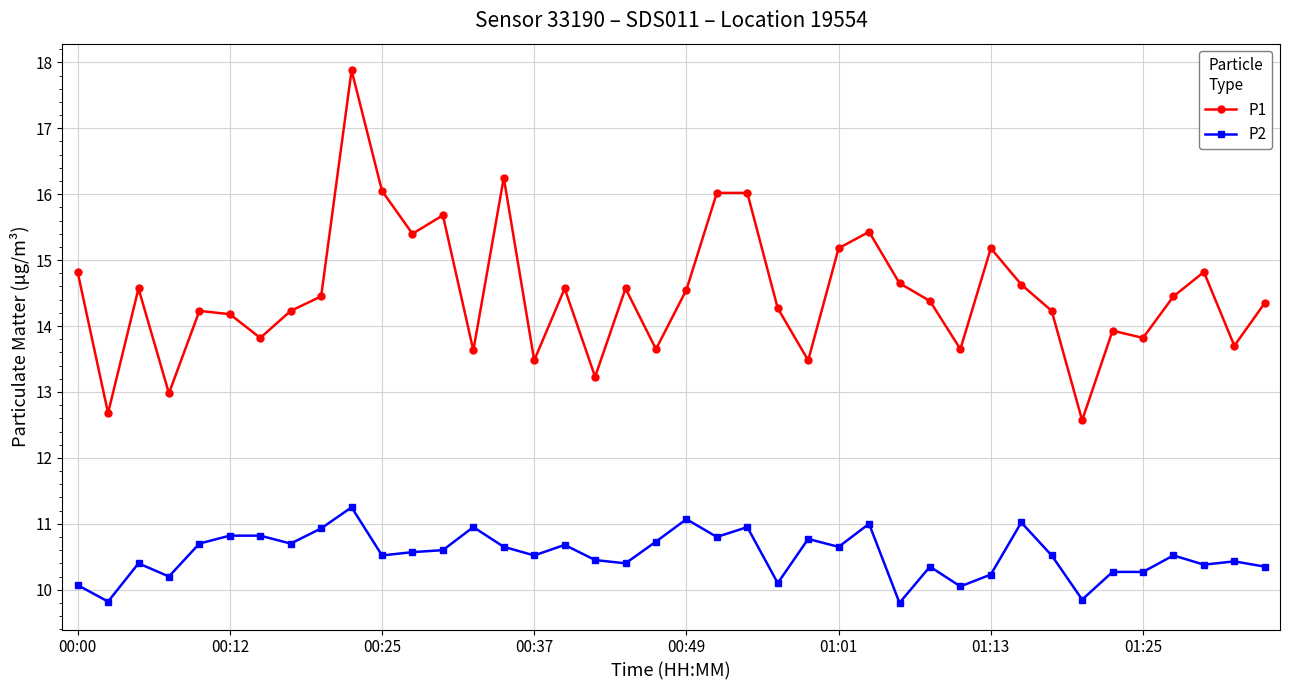

How many lines are shown in the chart?

2